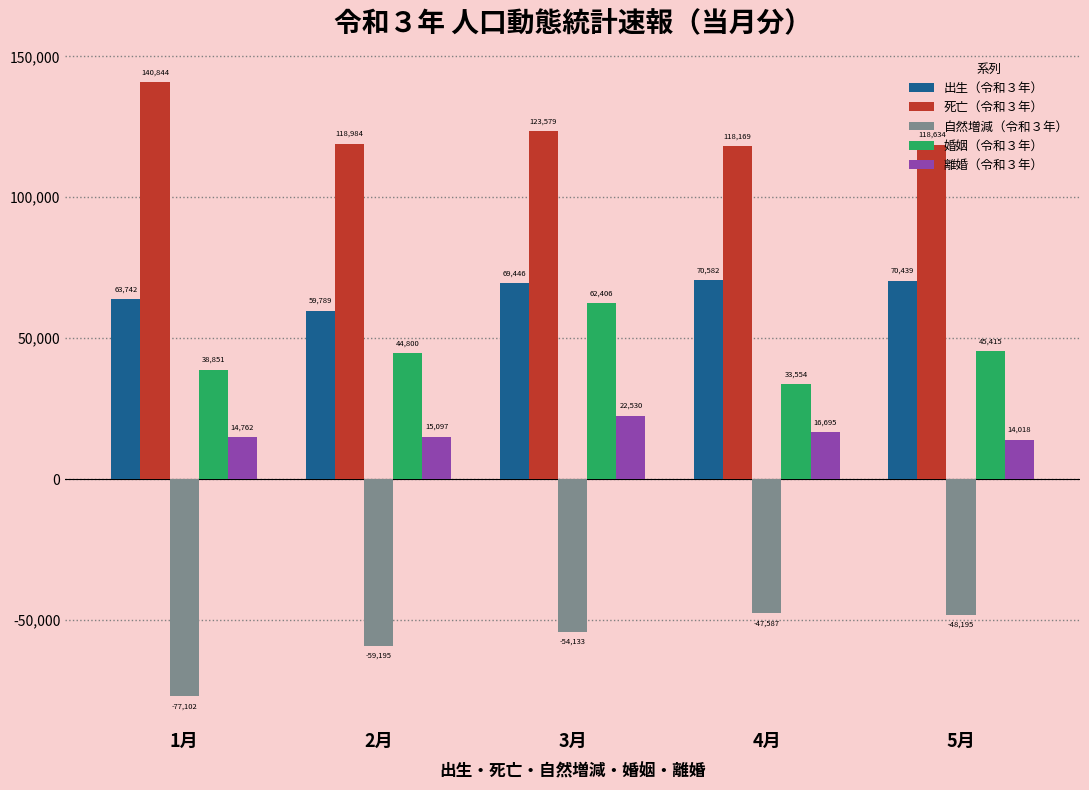

Which category has the lowest value in the 婚姻（令和３年） series?

4月